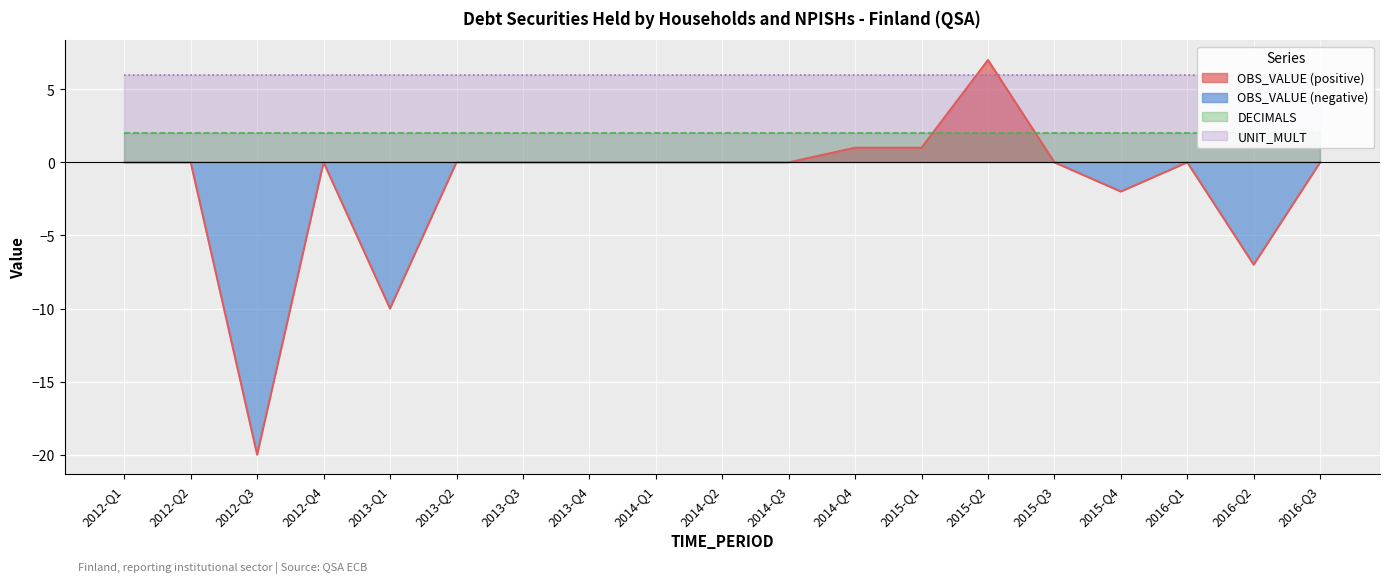

The value of OBS_VALUE at 2012-Q1 is -10. True or false?

False